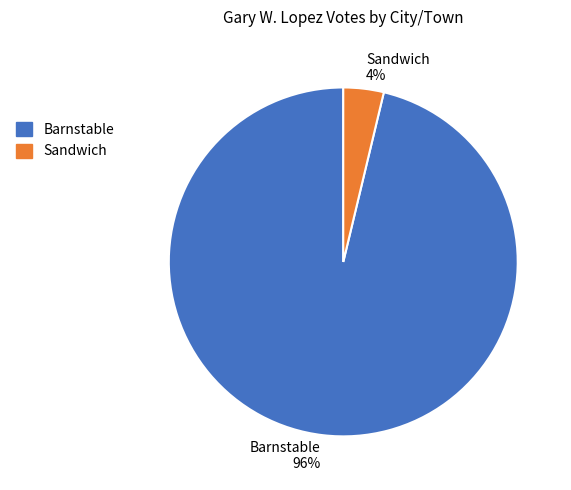

Which slice is the smallest?

Sandwich